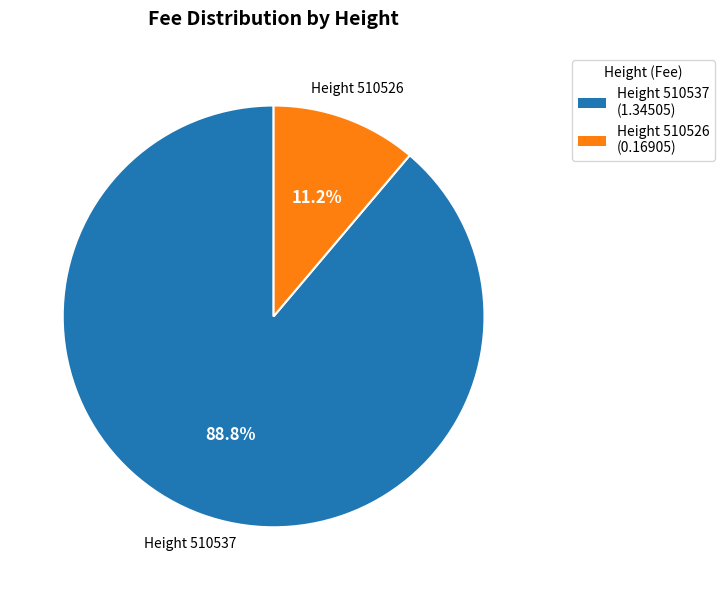

What is the largest slice in the pie chart?

Height 510537